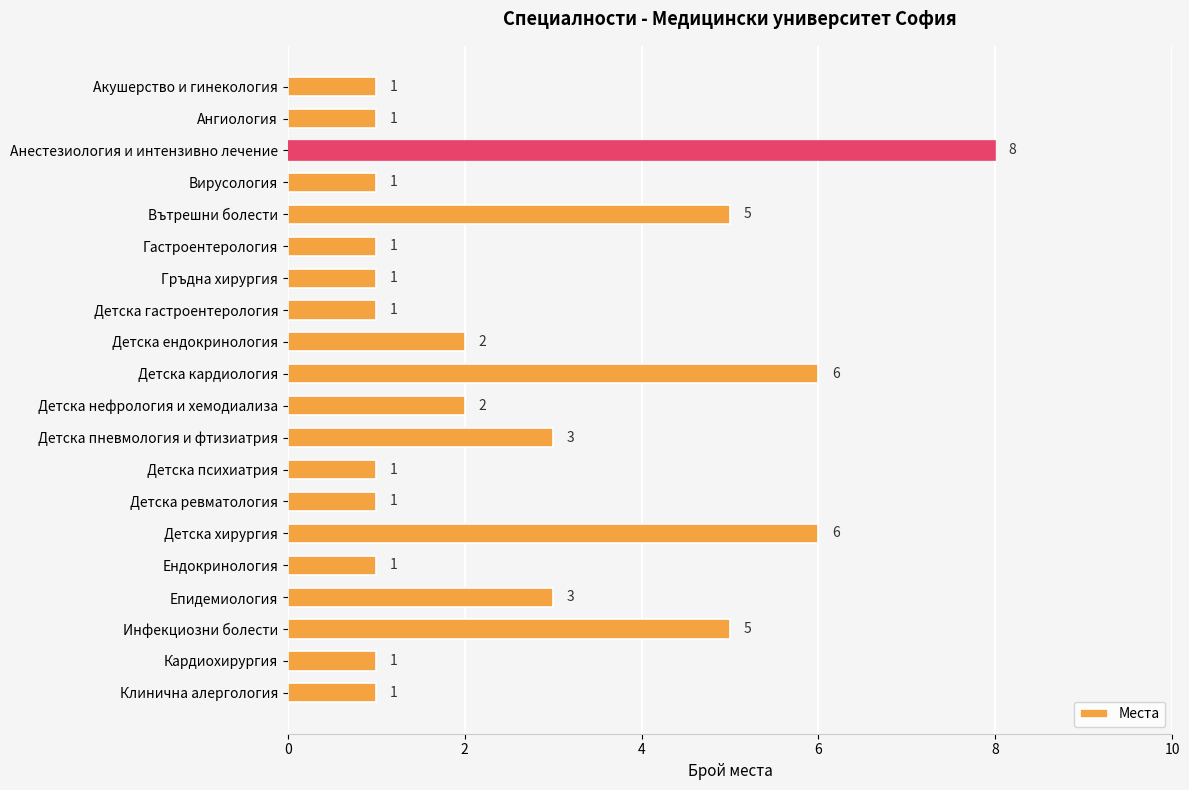

Is it true that the value at Анестезиология и интензивно лечение is 8?

True